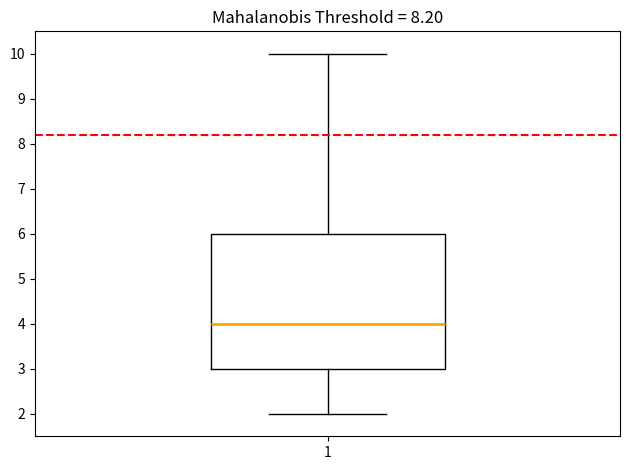

Transcribe this box plot: give where the median line is, the range the box spans, and where the two whiskers end, as read against the y-axis. The values are not printed on the chart, so give them approximately, as read against the axis.

median 4, box 3 to 6, whiskers 2 to 10